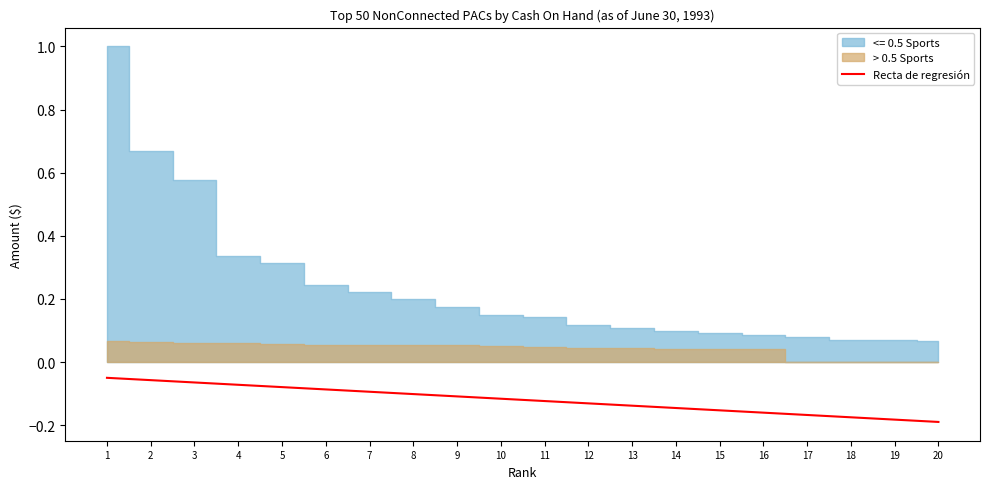

True or false: the data shows -0.2 at 20.

True